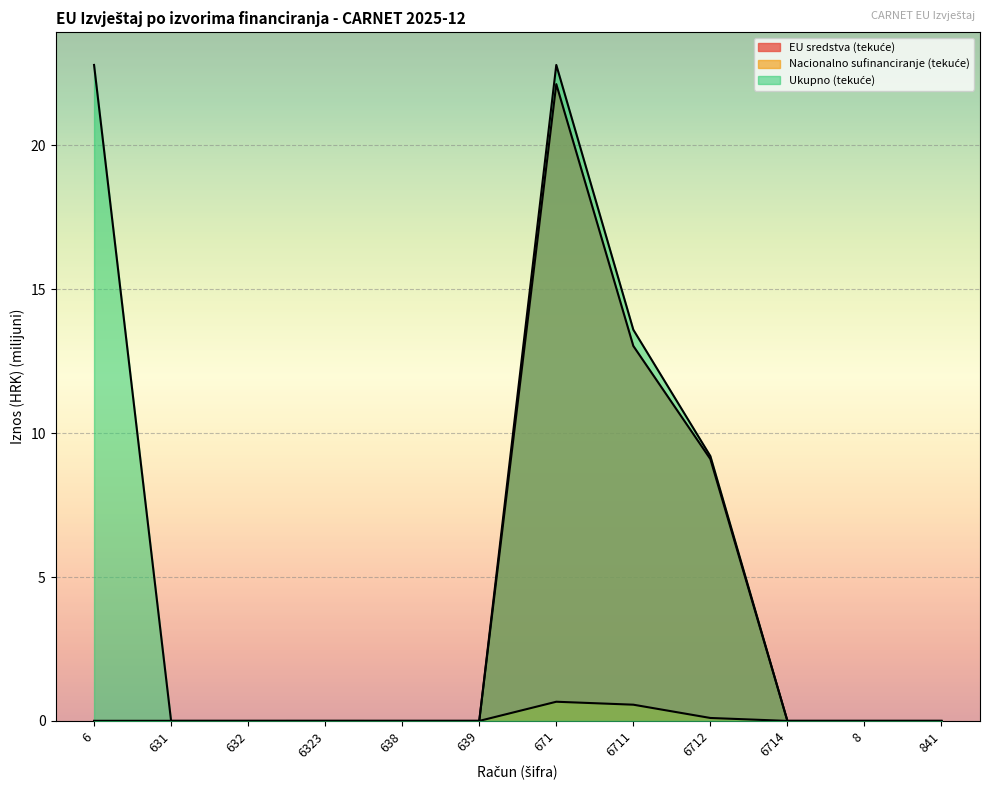

At which category does the chart reach its minimum across all series?

6